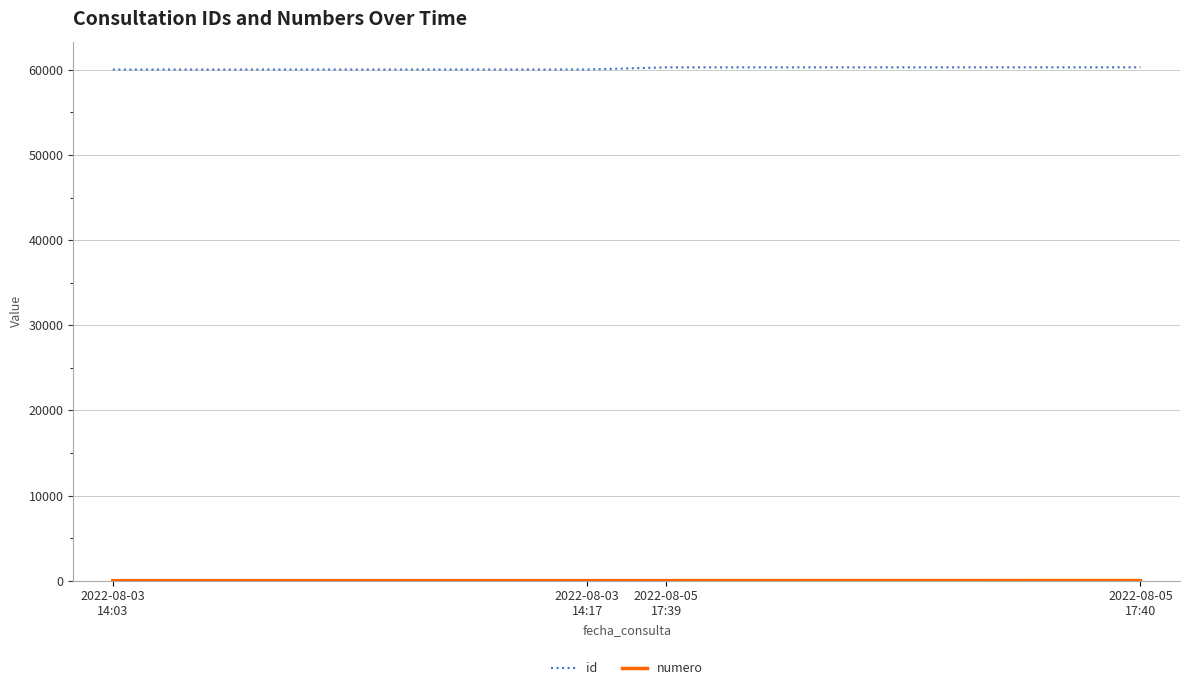

What is the maximum value shown in the chart?

60291